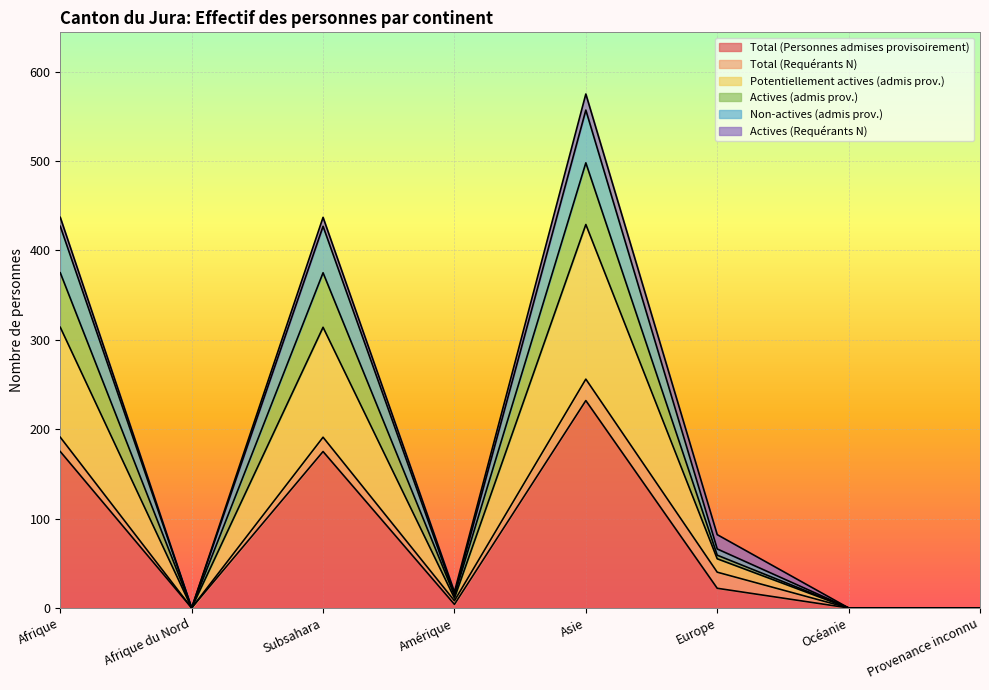

Does the chart display data point markers on the line(s)?

No